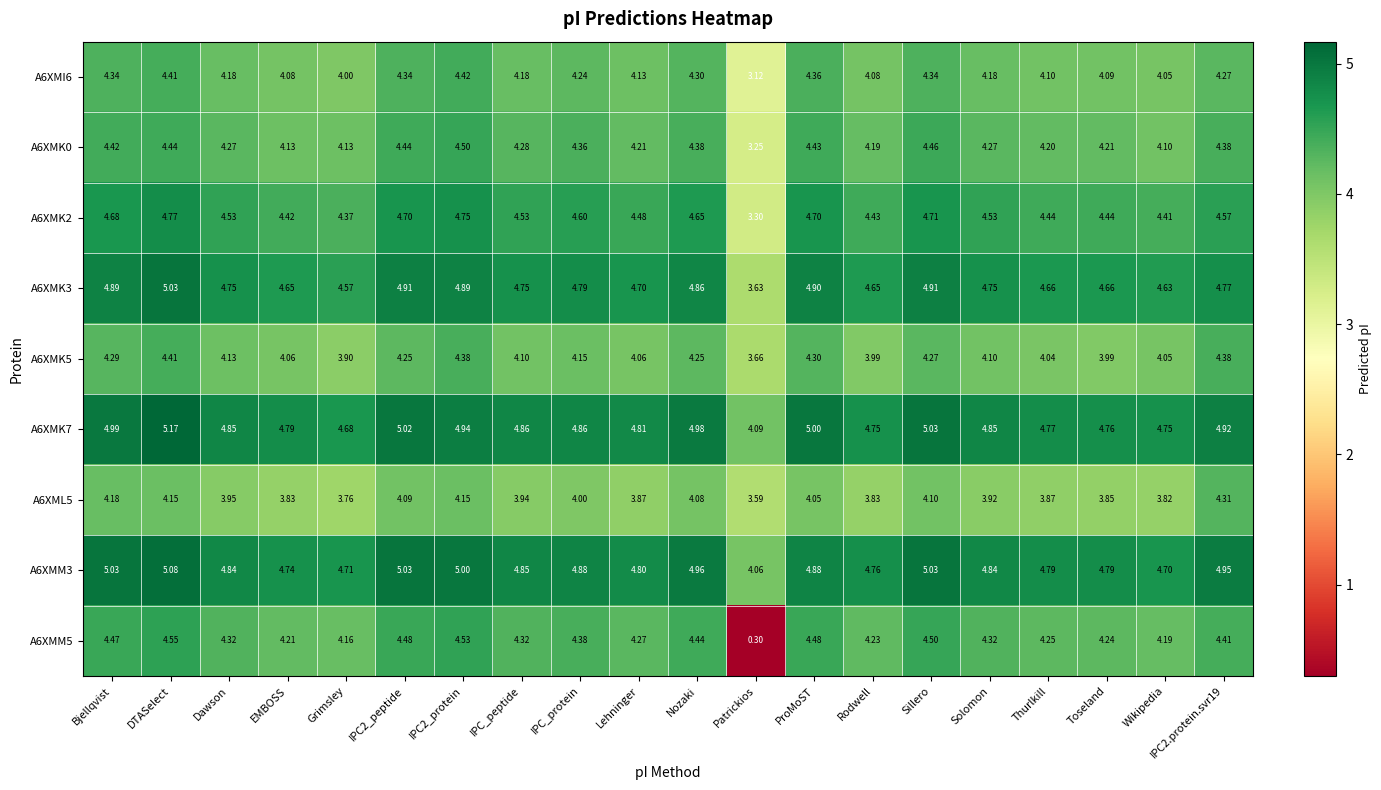

Where does the A6XMK5 series first go above 4?

Bjellqvist